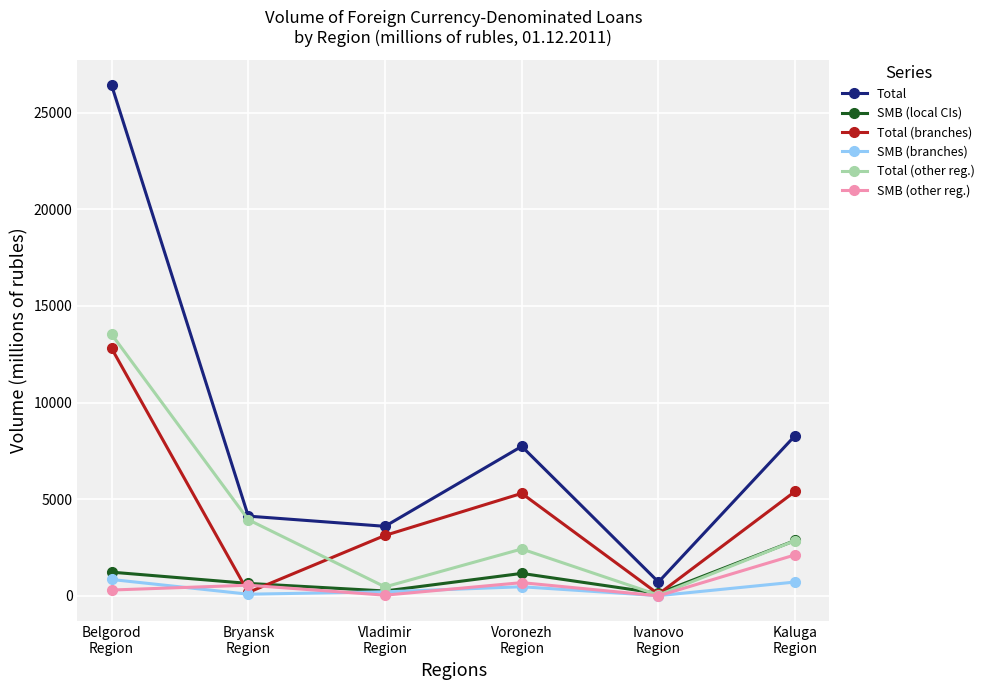

Is the value of Total at Bryansk
Region greater than the value of SMB (local CIs) at Belgorod
Region?

Yes